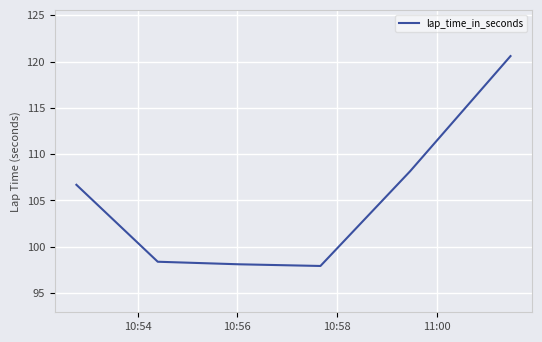

Reading left to right, transcribe all the data shown in this chart.

106.7	98.4	98.1	97.9	108.2	120.6